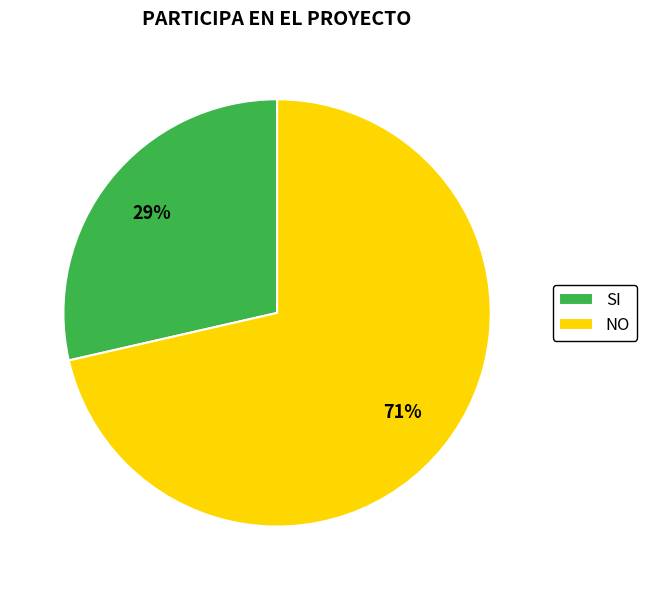

How many slices are in this pie chart?

2